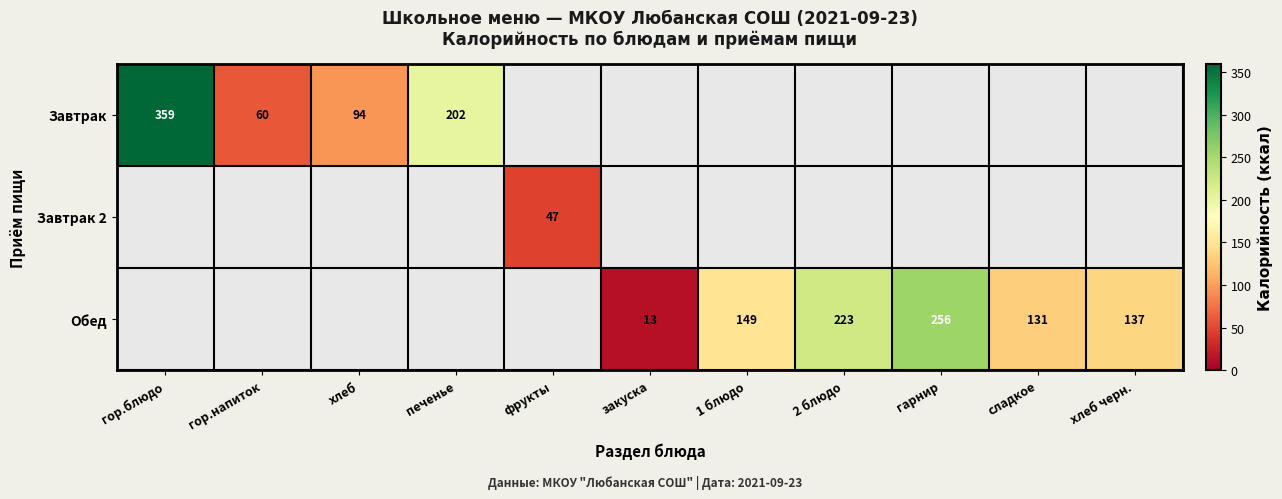

The Завтрак 2 series shows 47 at фрукты. True or false?

True